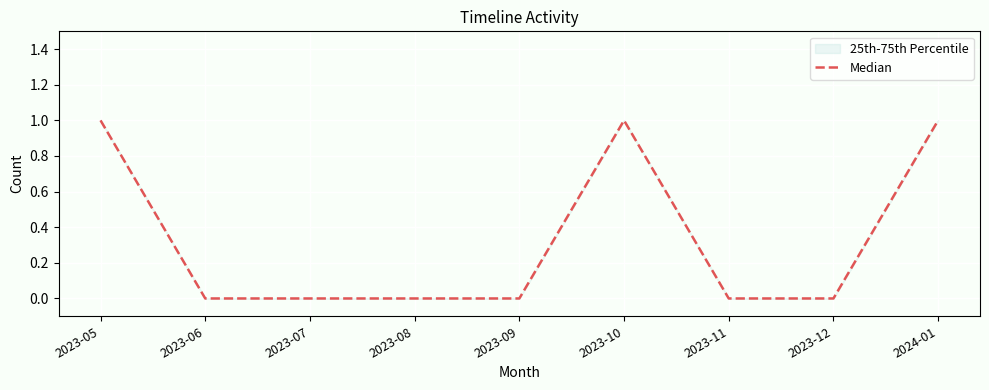

Reading left to right, list all the values displayed in this chart.

1	0	0	0	0	1	0	0	1